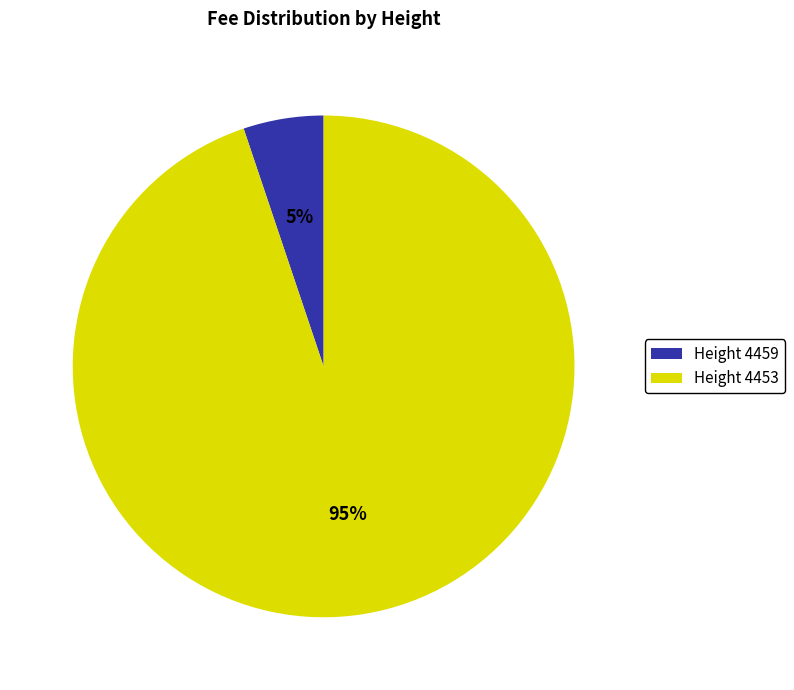

To the nearest percent, what is the average slice percentage?

50%